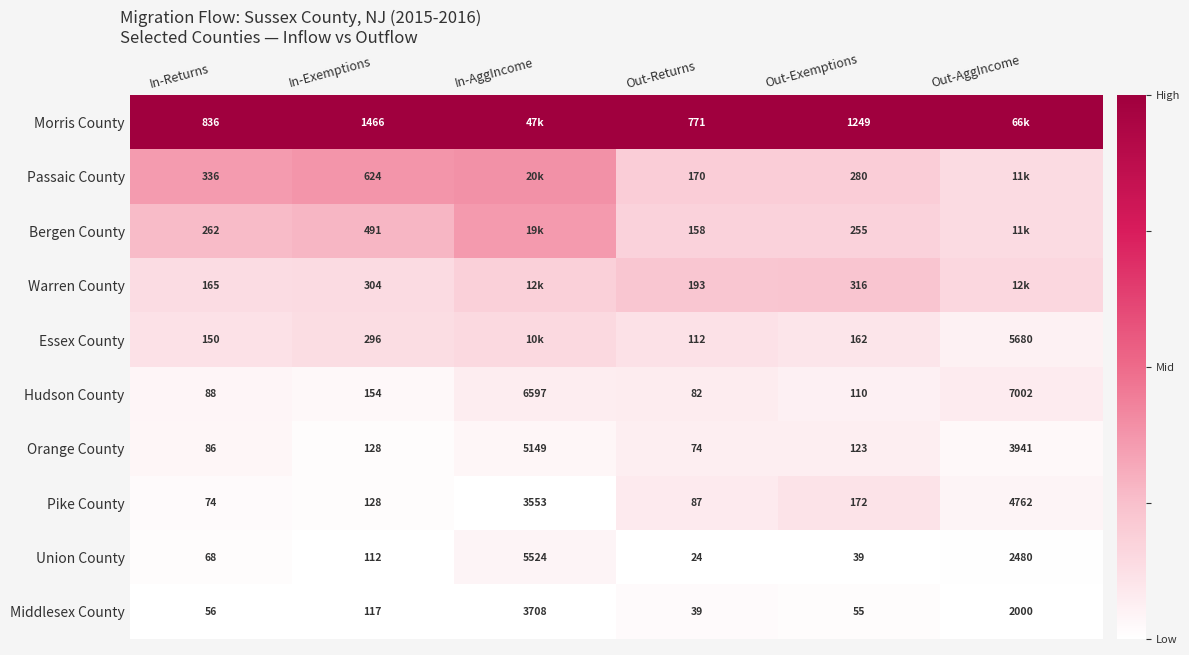

At which label is Union County closest to 2774?

Out-AggIncome